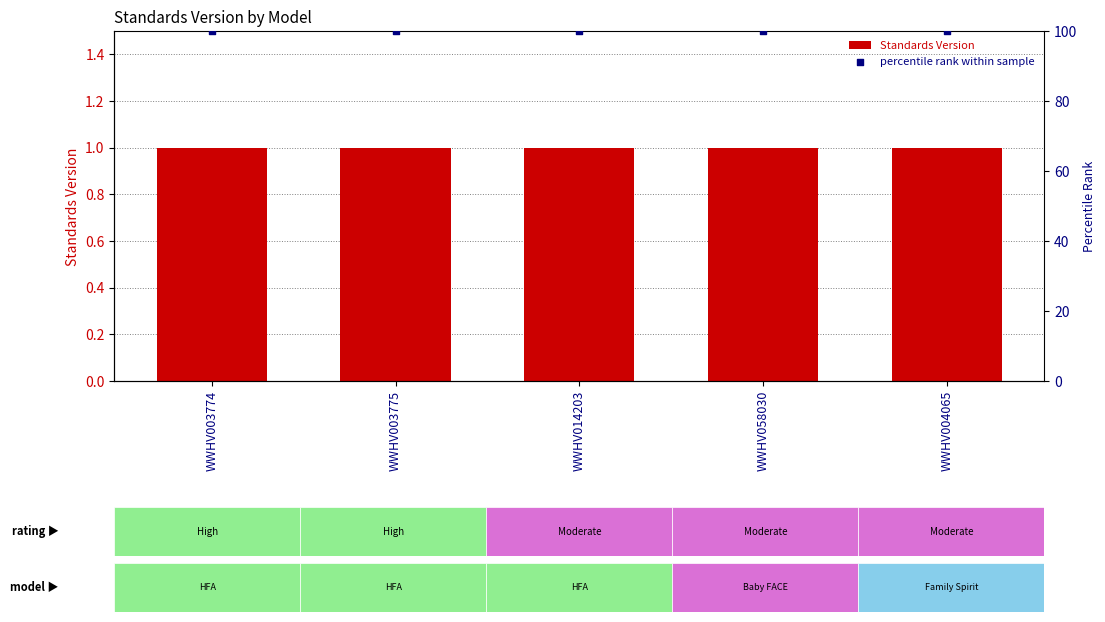

What are all the series names shown in the legend?

Standards Version, percentile rank within sample